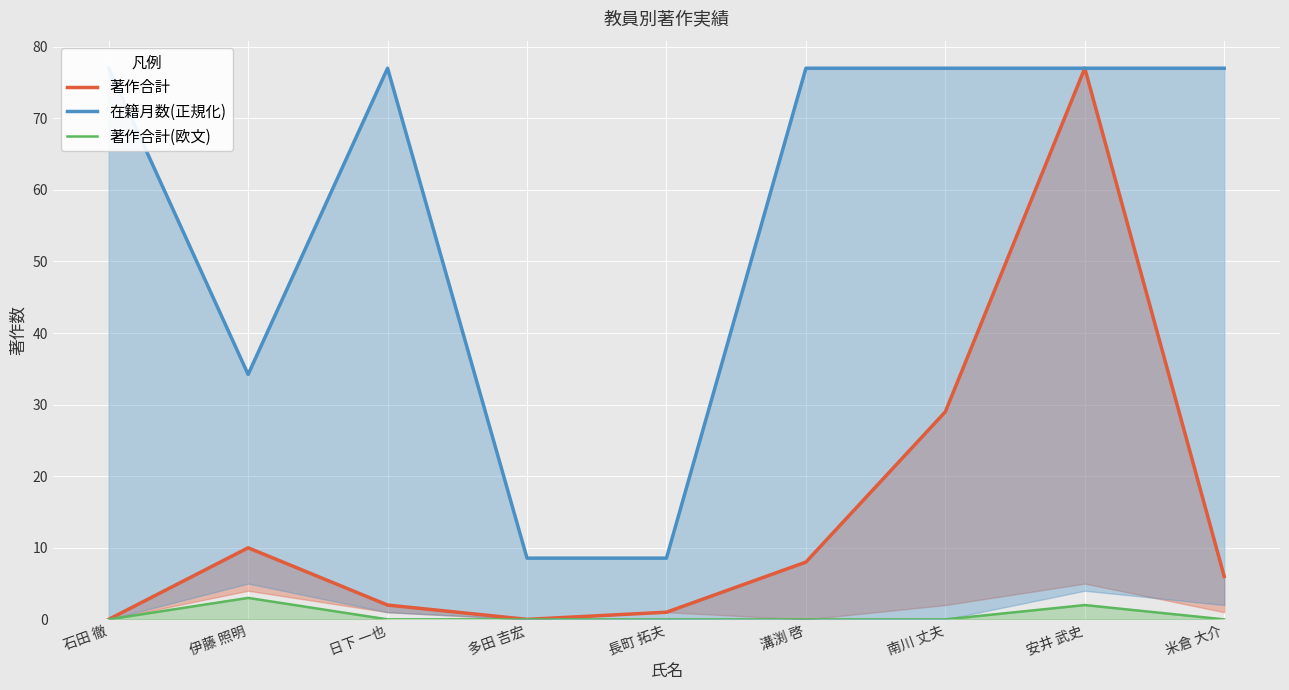

What is the total value across all series at 多田 吉宏?

8.6